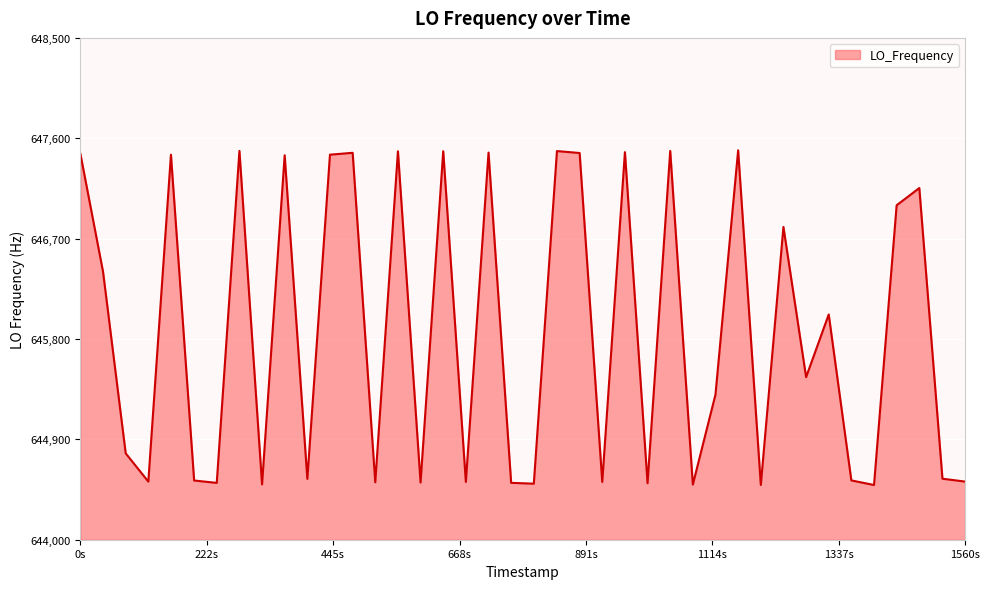

What is the difference between the maximum and minimum values?

3001.5